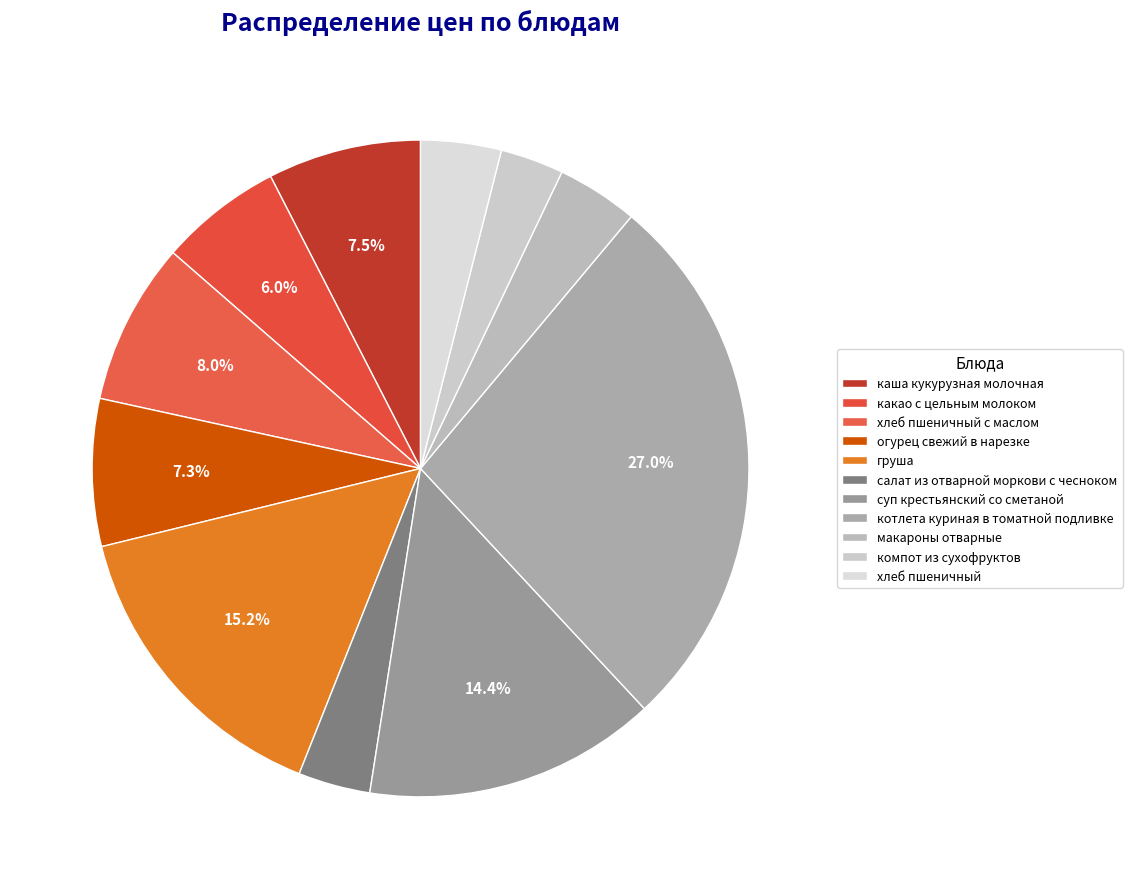

Count the number of slices in the pie.

11